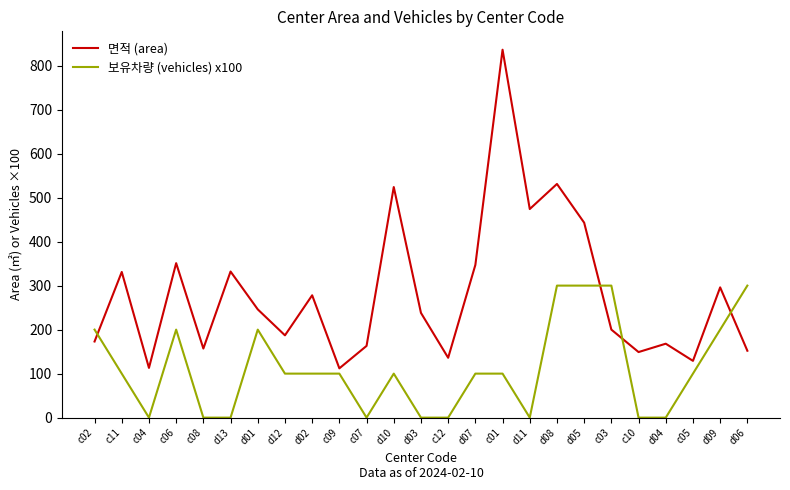

True or false: 면적 (area) has a value of 267 at c08.

False